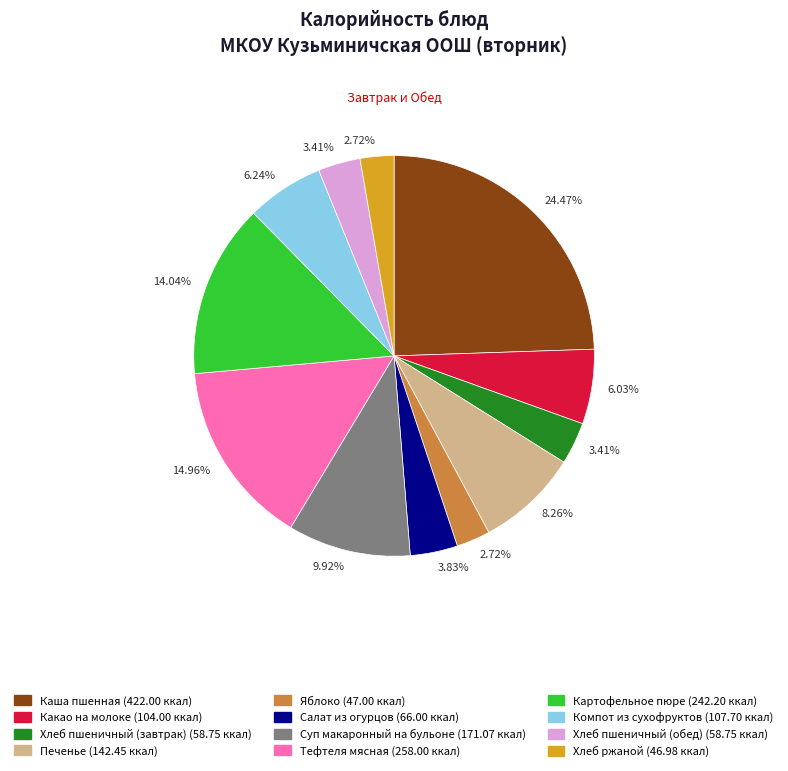

Is there a majority slice in this chart?

No